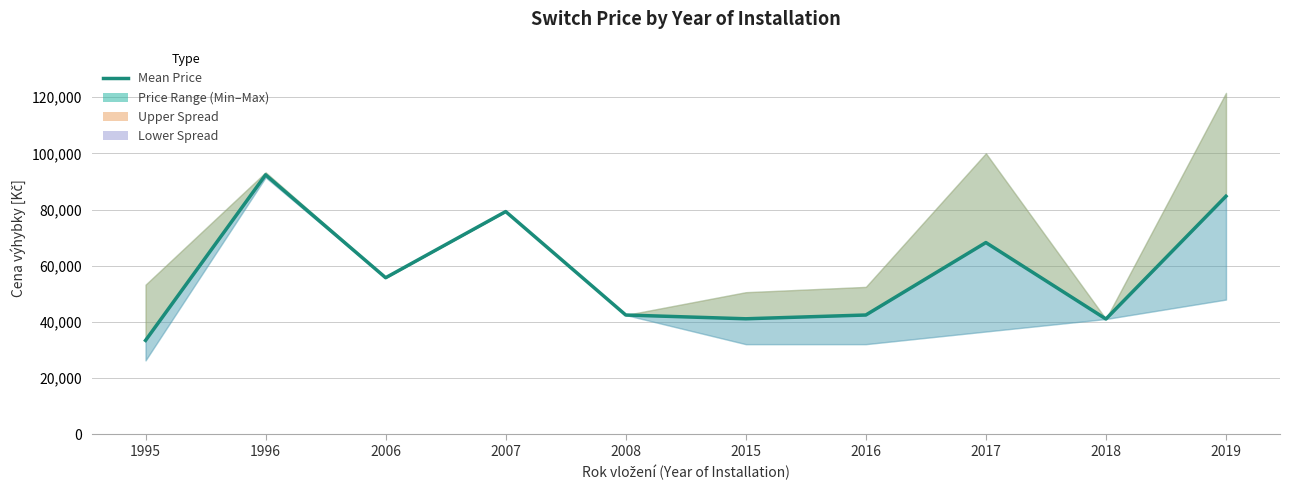

What is the minimum value shown in the chart?

33474.0